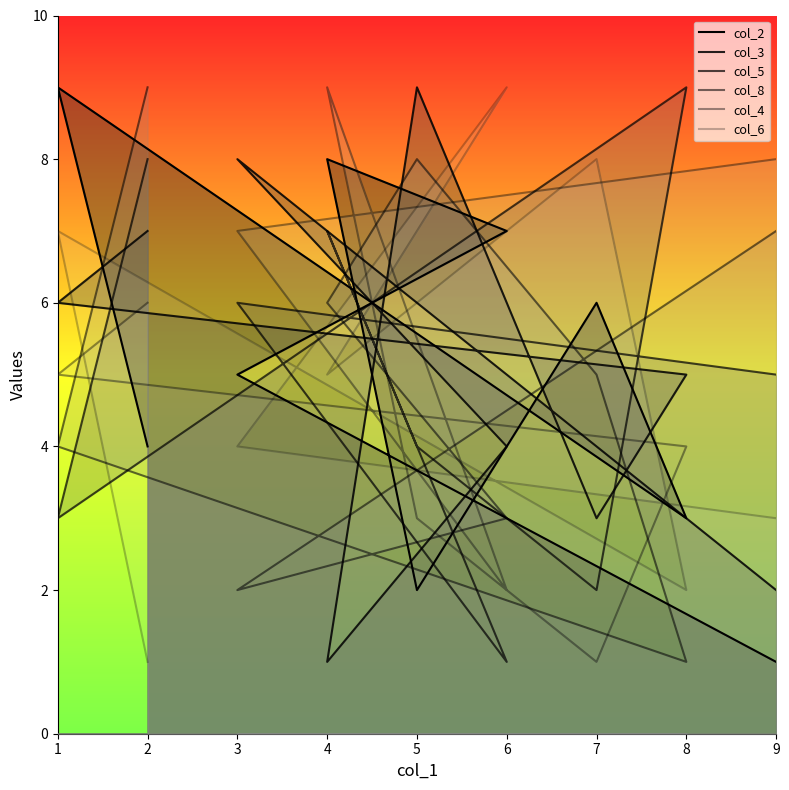

How many series are shown in this chart?

6